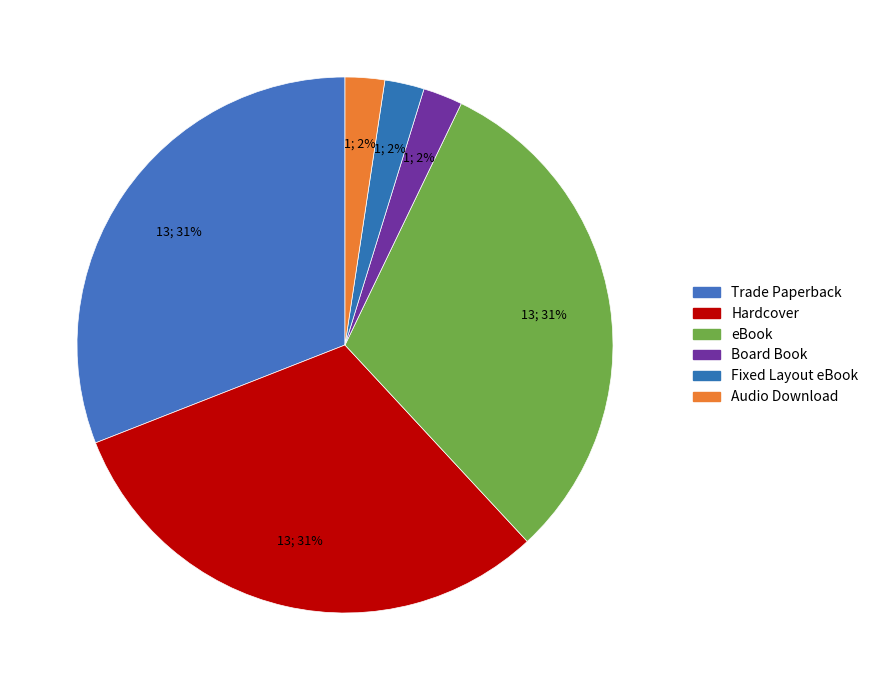

To the nearest percent, what percentage of the pie is Hardcover?

31%